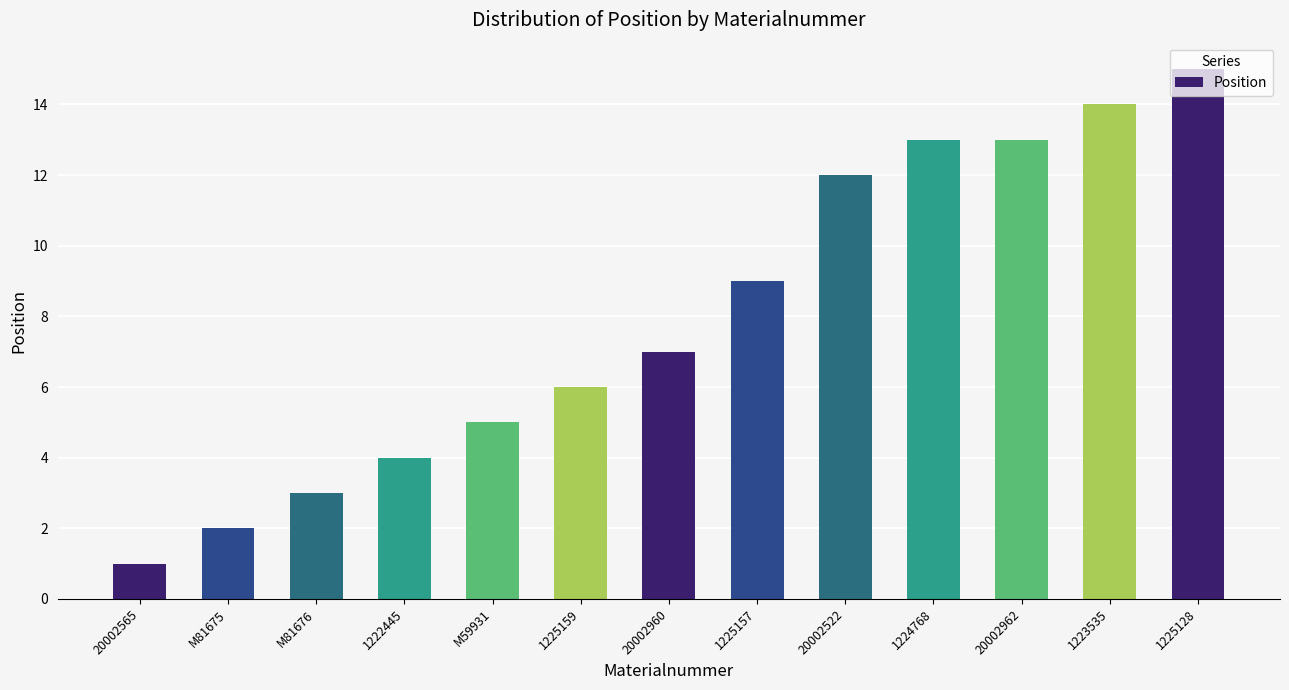

What is the greatest value displayed?

15